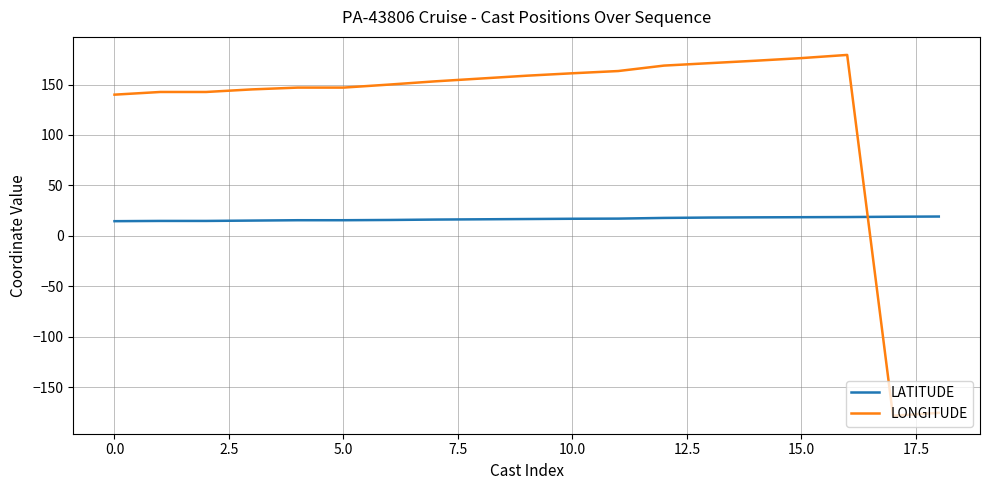

After their last crossing, which series has the higher values: LONGITUDE or LATITUDE?

LATITUDE